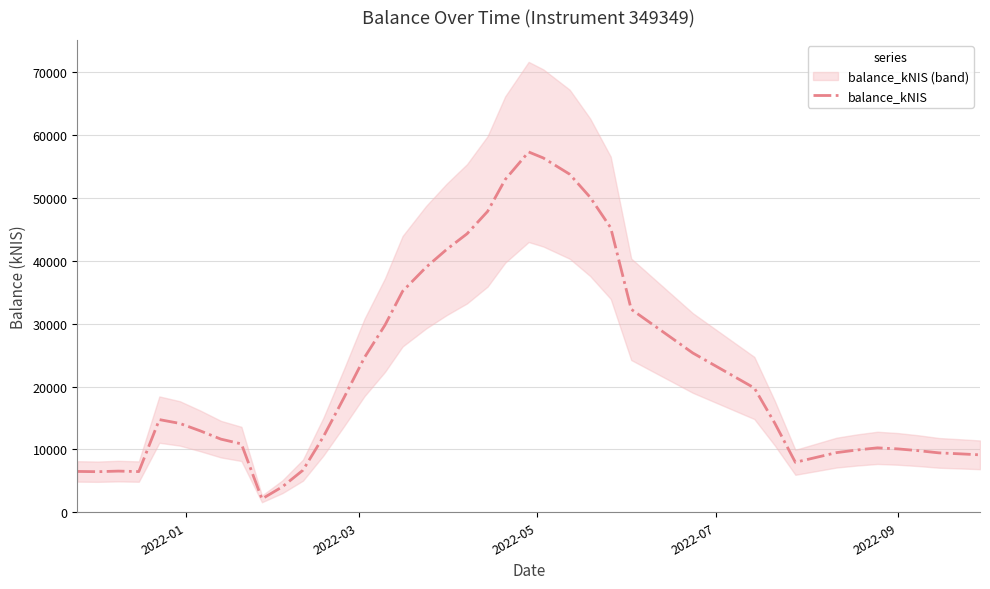

What is the highest value of the balance_kNIS series?

57311.4